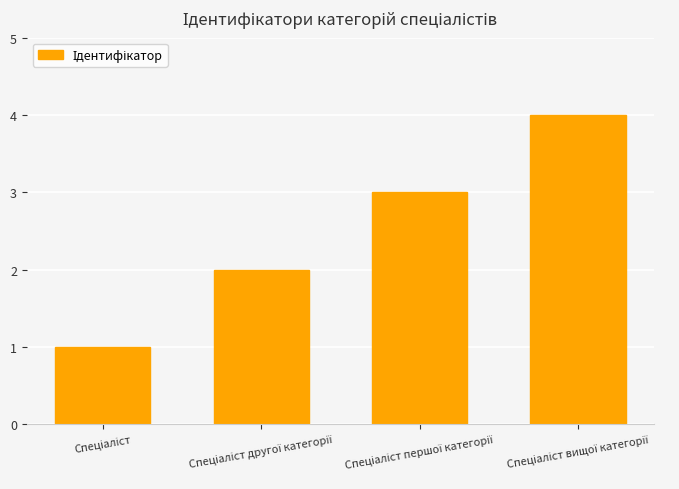

What is the sum of all values?

10